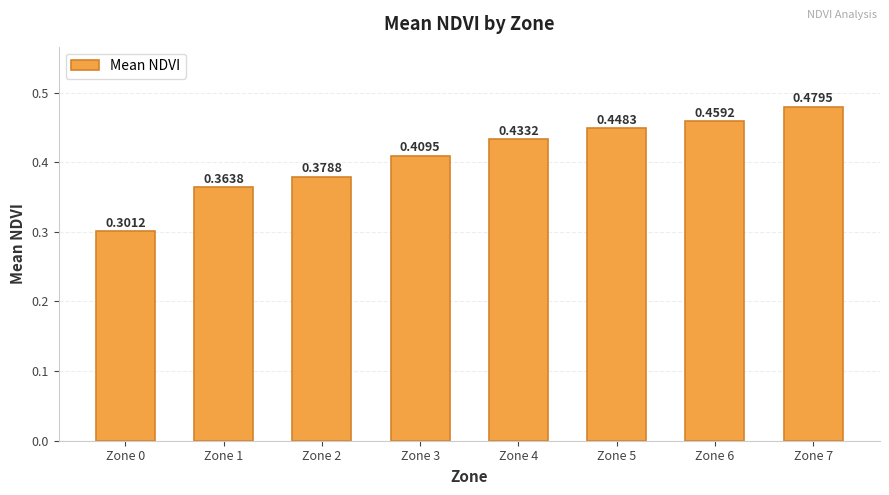

How many data points does each series have?

8